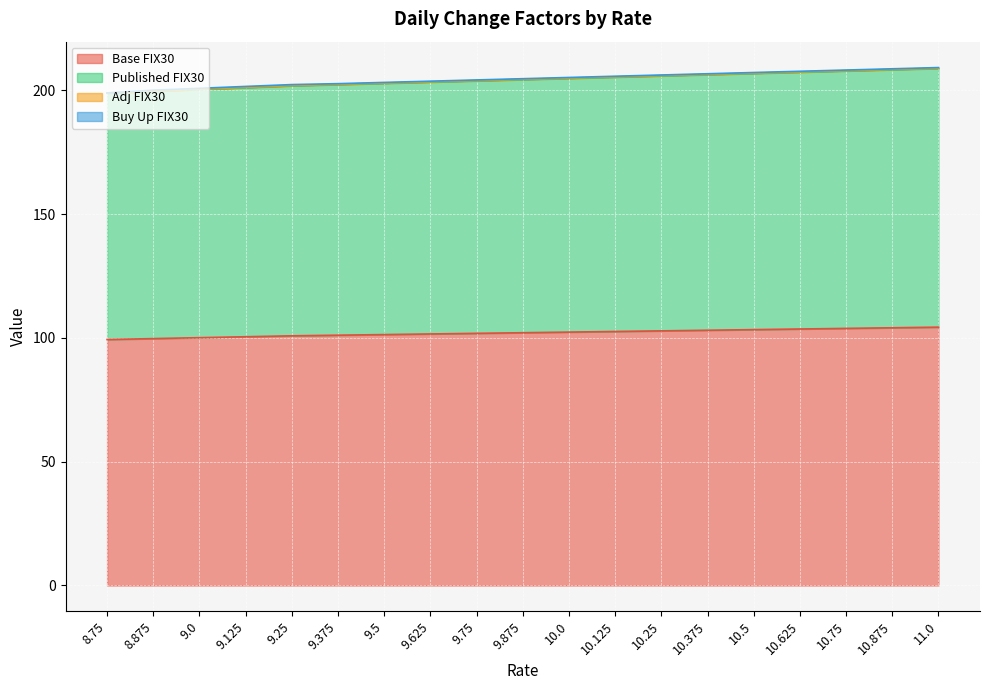

Which has a higher value, 9.75 or 10.5?

10.5